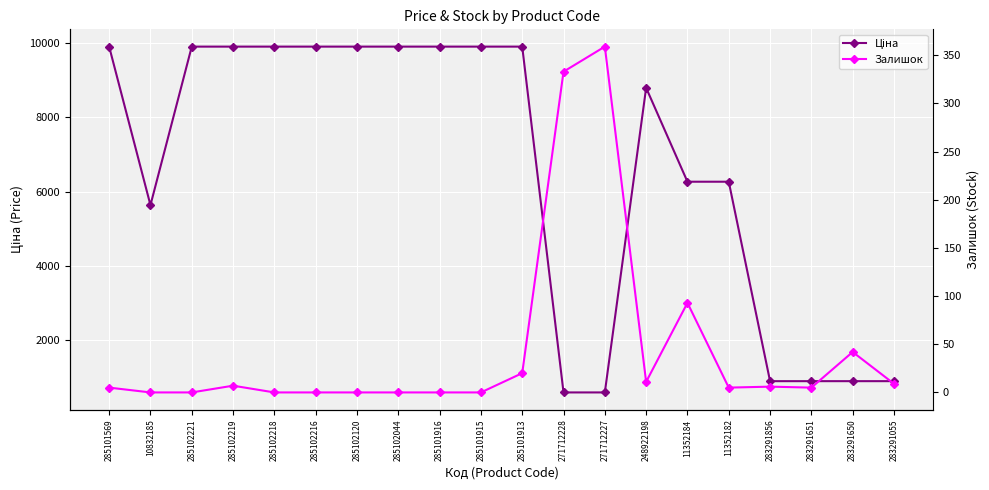

How many lines are shown in the chart?

2